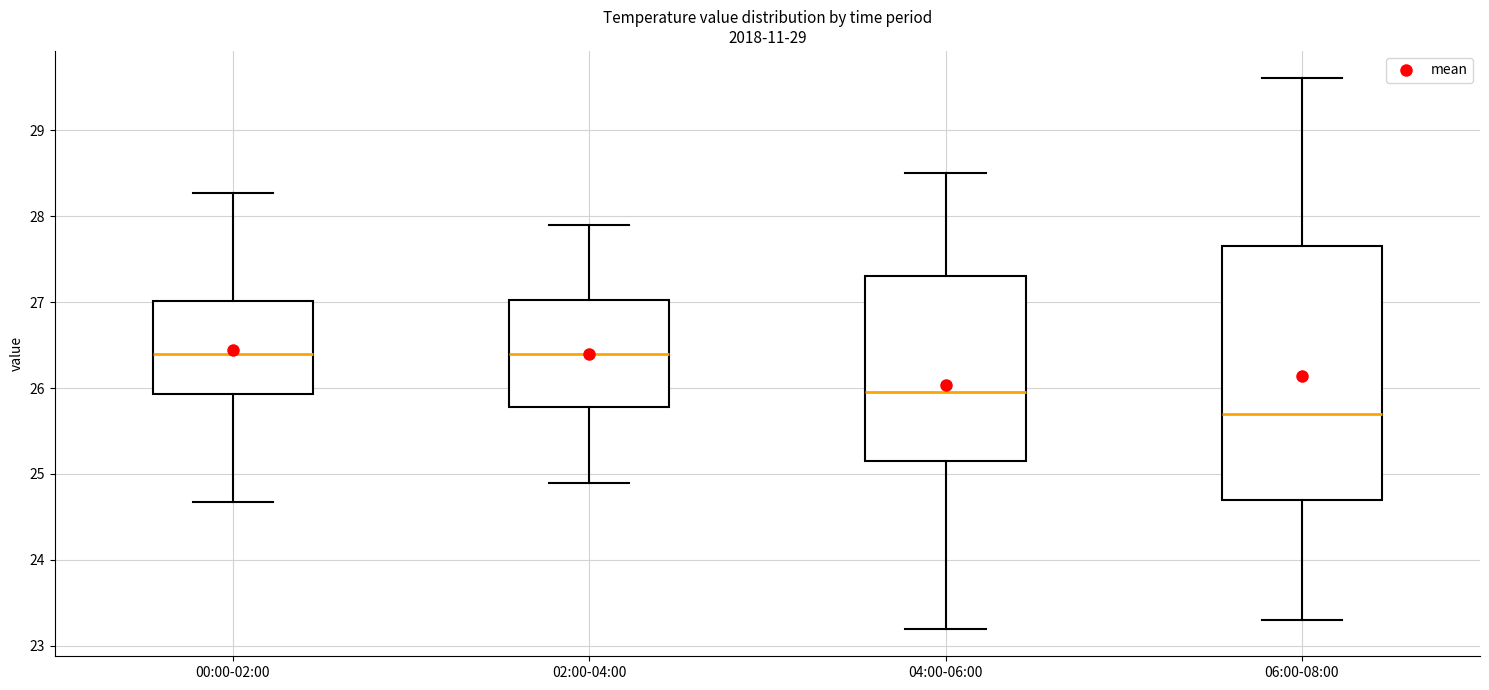

Reading left to right, transcribe this box plot: for each box, give where its median line is, the range the box spans, and where its two whiskers end, as read against the y-axis. The values are not printed on the chart, so give them approximately, as read against the axis.

00:00-02:00: median 26.4, box 25.9 to 27.0, whiskers 24.7 to 28.3
02:00-04:00: median 26.4, box 25.8 to 27.0, whiskers 24.9 to 27.9
04:00-06:00: median 26.0, box 25.2 to 27.3, whiskers 23.2 to 28.5
06:00-08:00: median 25.7, box 24.7 to 27.7, whiskers 23.3 to 29.6